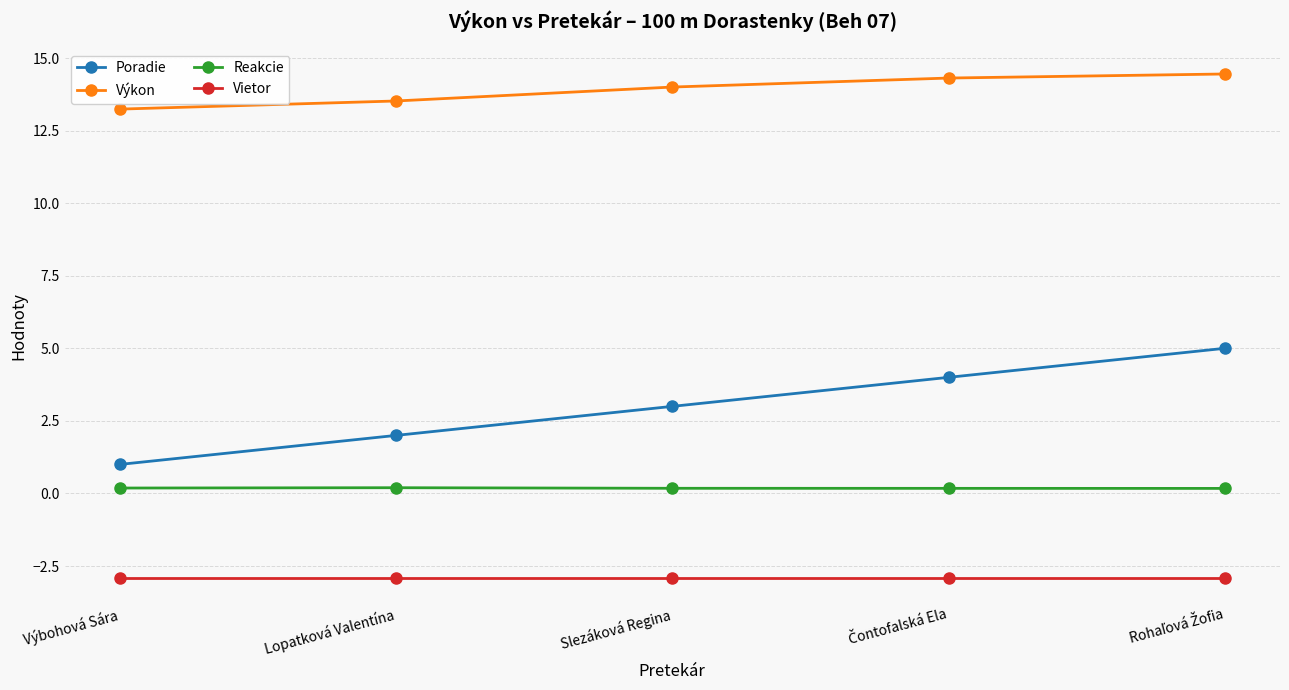

True or false: Vietor has a value of -2.9 at Lopatková Valentína.

True